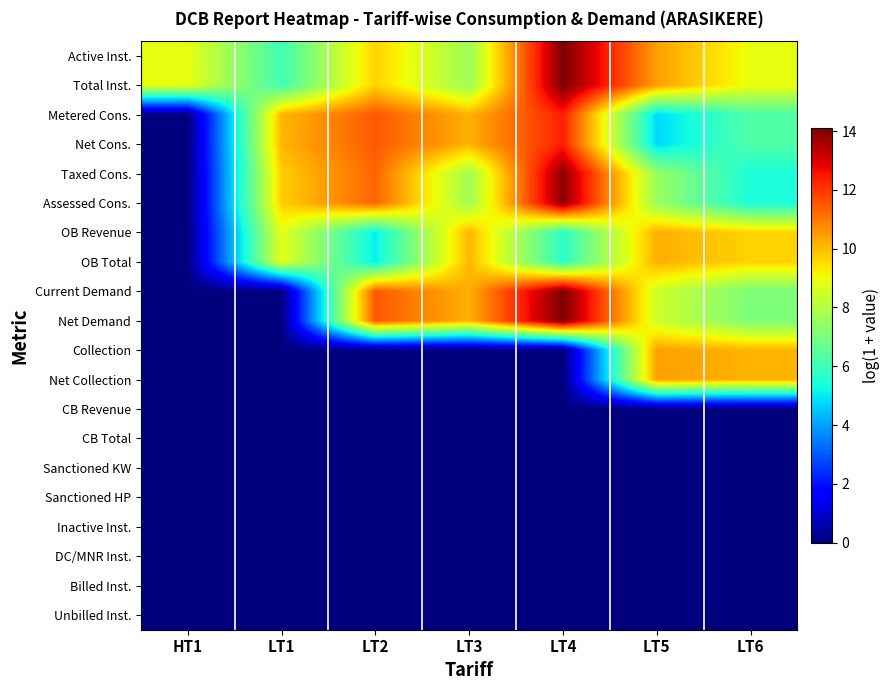

Between LT2 and LT4, which is larger?

LT4